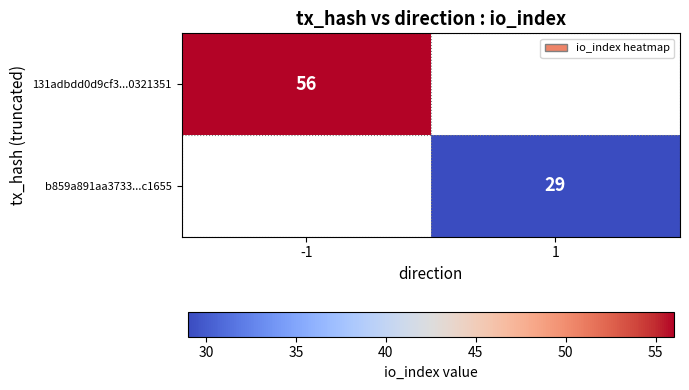

True or false: b859a891aa3733...c1655 has a value of 48.8 at 1.

False